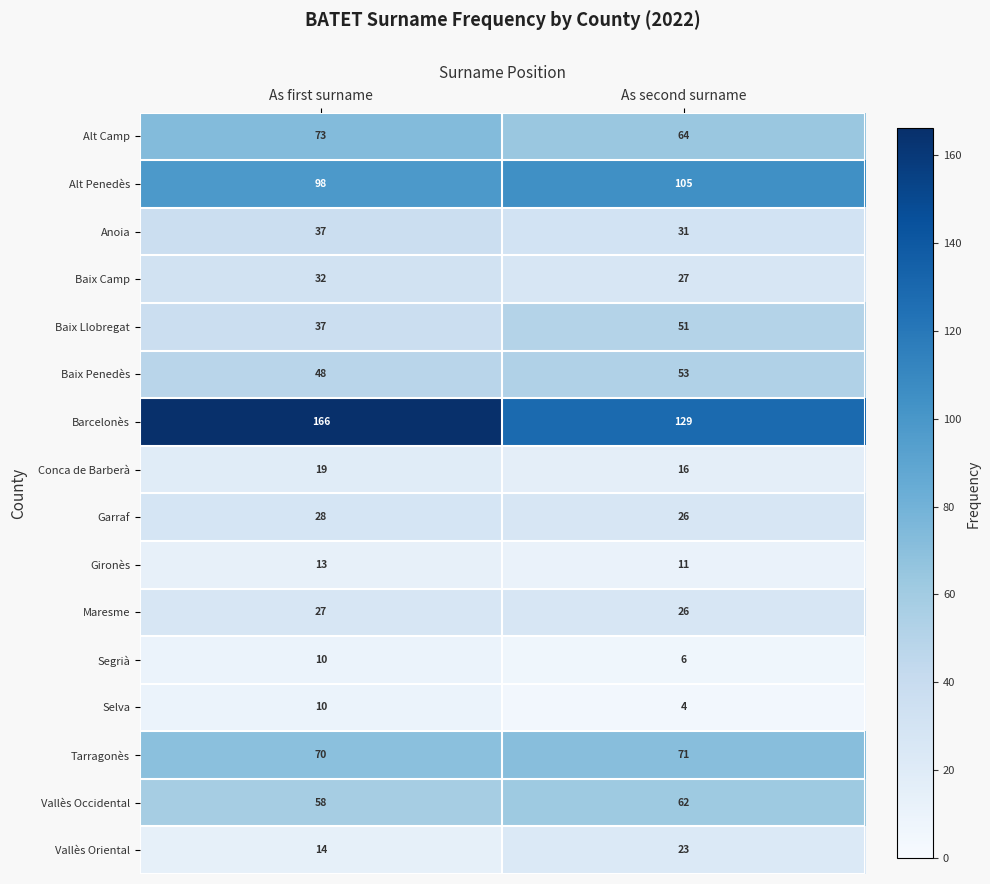

Is the value of Vallès Oriental at As second surname greater than the value of Conca de Barberà at As second surname?

Yes